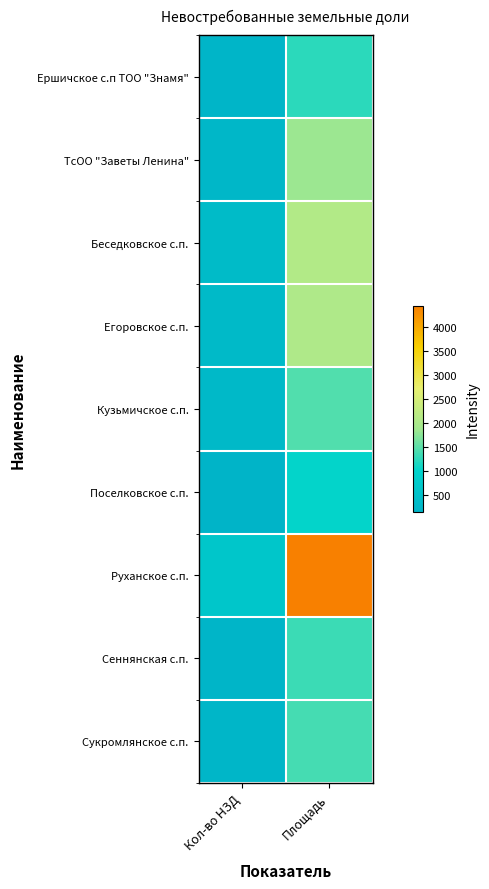

What is the spread (max minus min) of values at Площадь?

3418